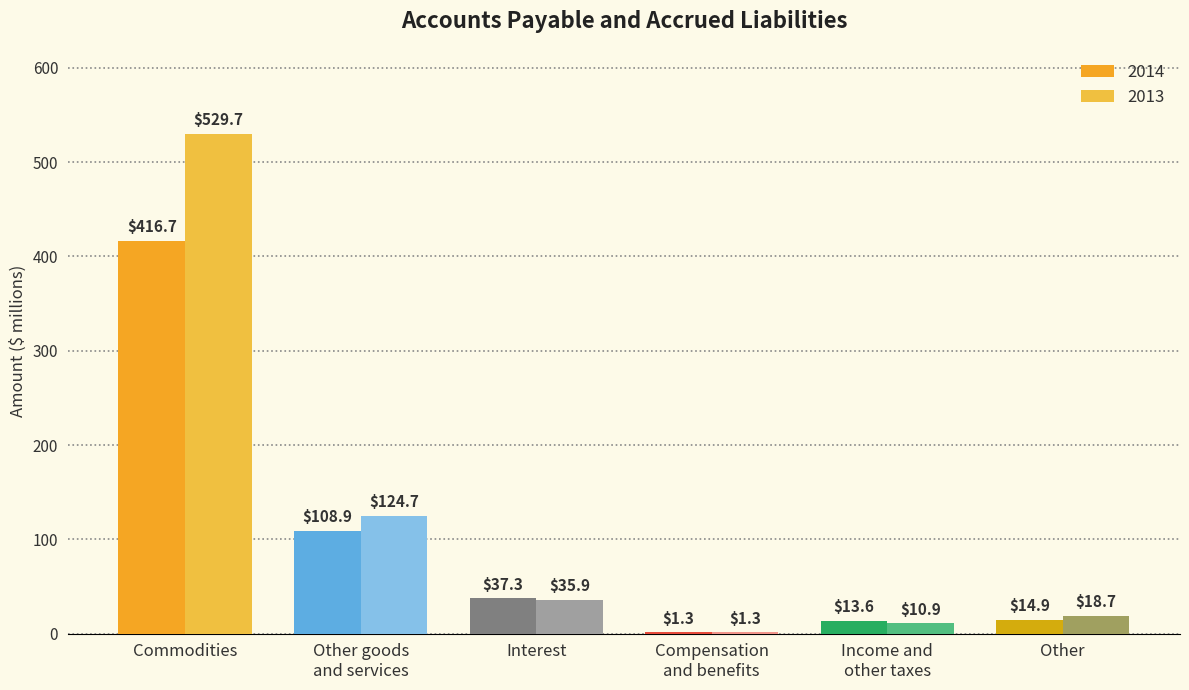

Which category has the lowest value in the 2014 series?

Compensation
and benefits